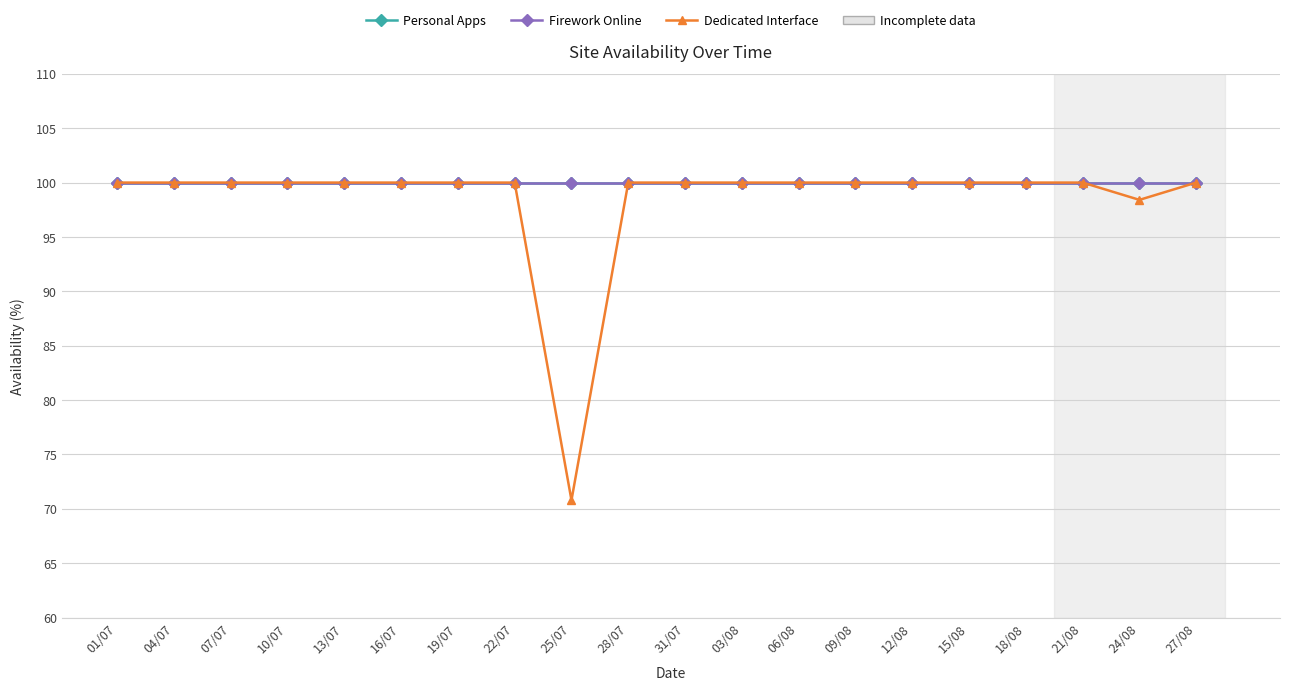

What is the total value across all series at 31/07?

300.0